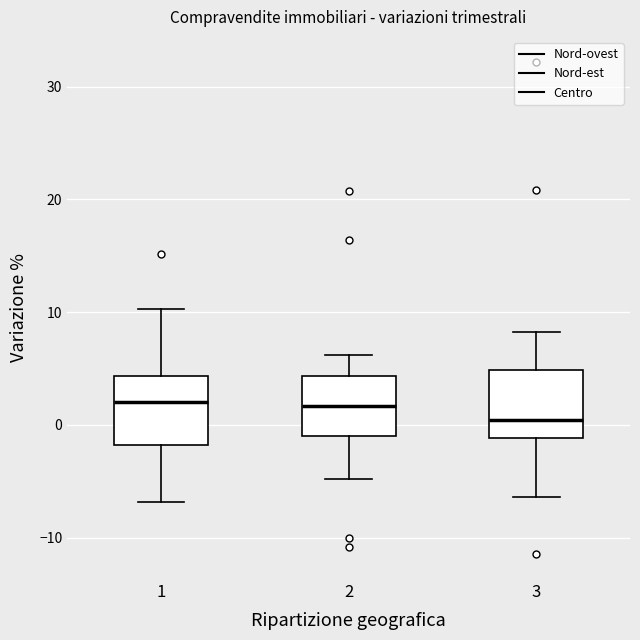

Where is the lower edge of the box at x = 2 on the y-axis? The values are not printed on the chart, so give them approximately, as read against the axis.

-1